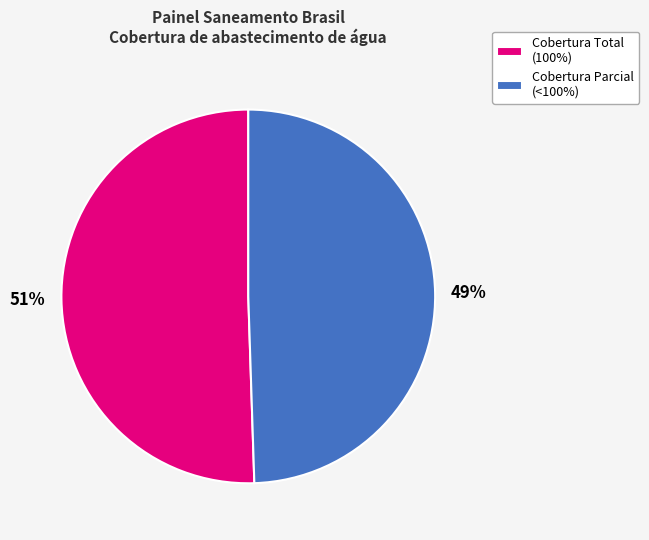

Count the number of slices in the pie.

2